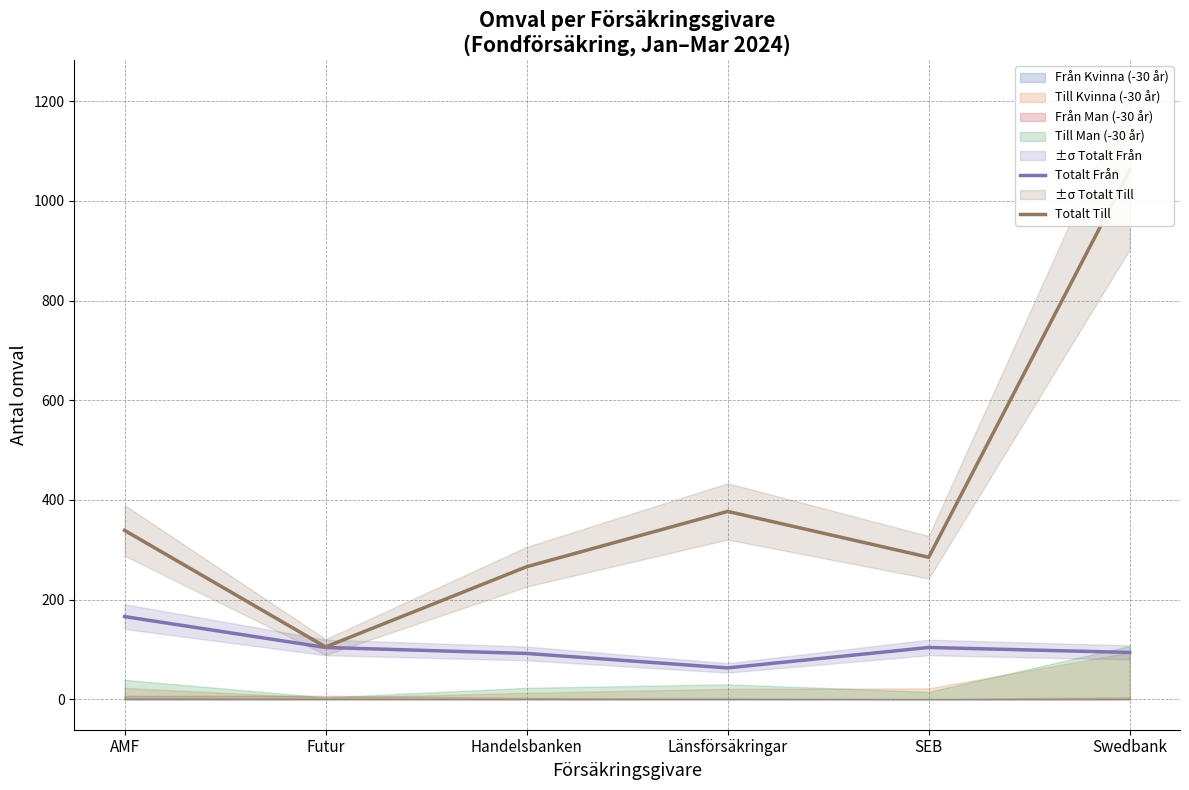

Is it true that Totalt Från equals 41 at Länsförsäkringar?

False